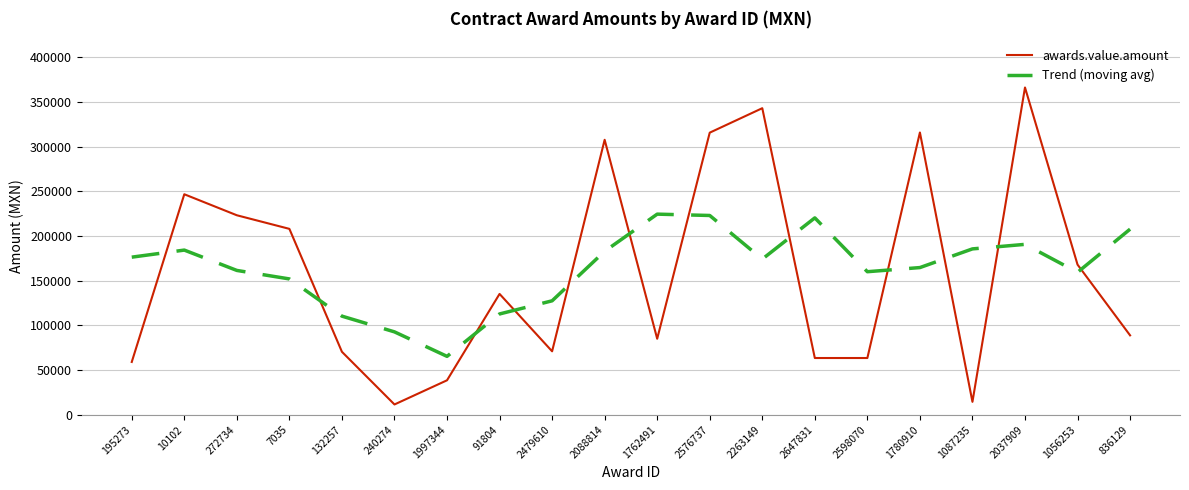

Between 240274 and 2088814, which series saw the biggest shift?

awards.value.amount